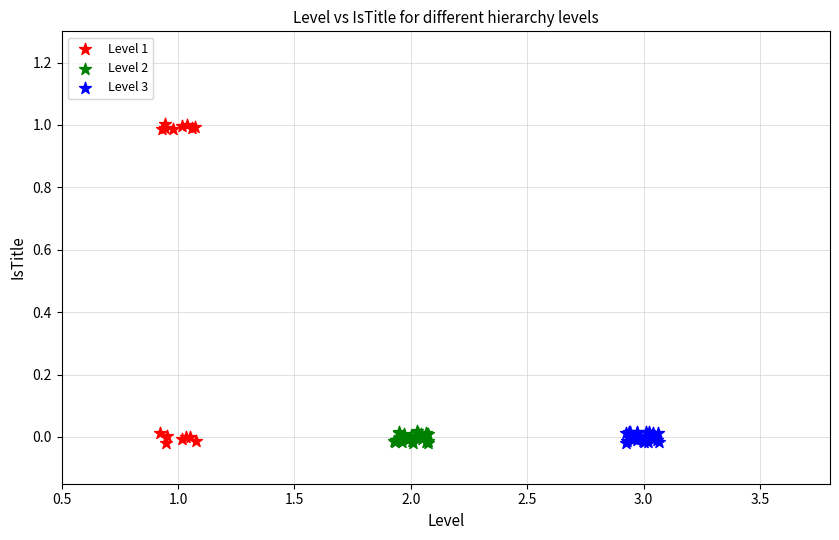

Which series reaches the maximum Y coordinate?

Level 1